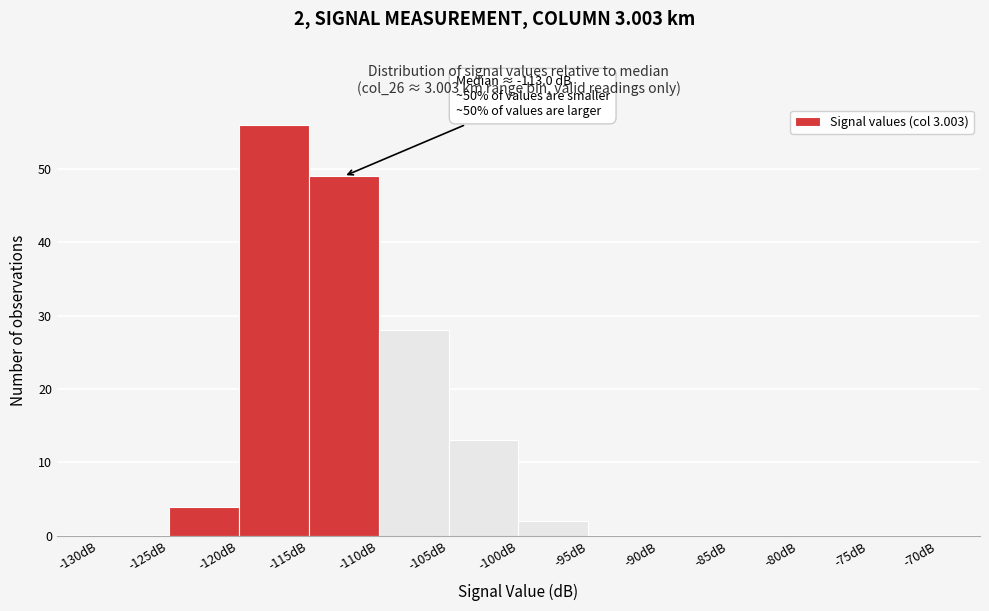

Which range on the x-axis has the tallest bar?

-120 to -115